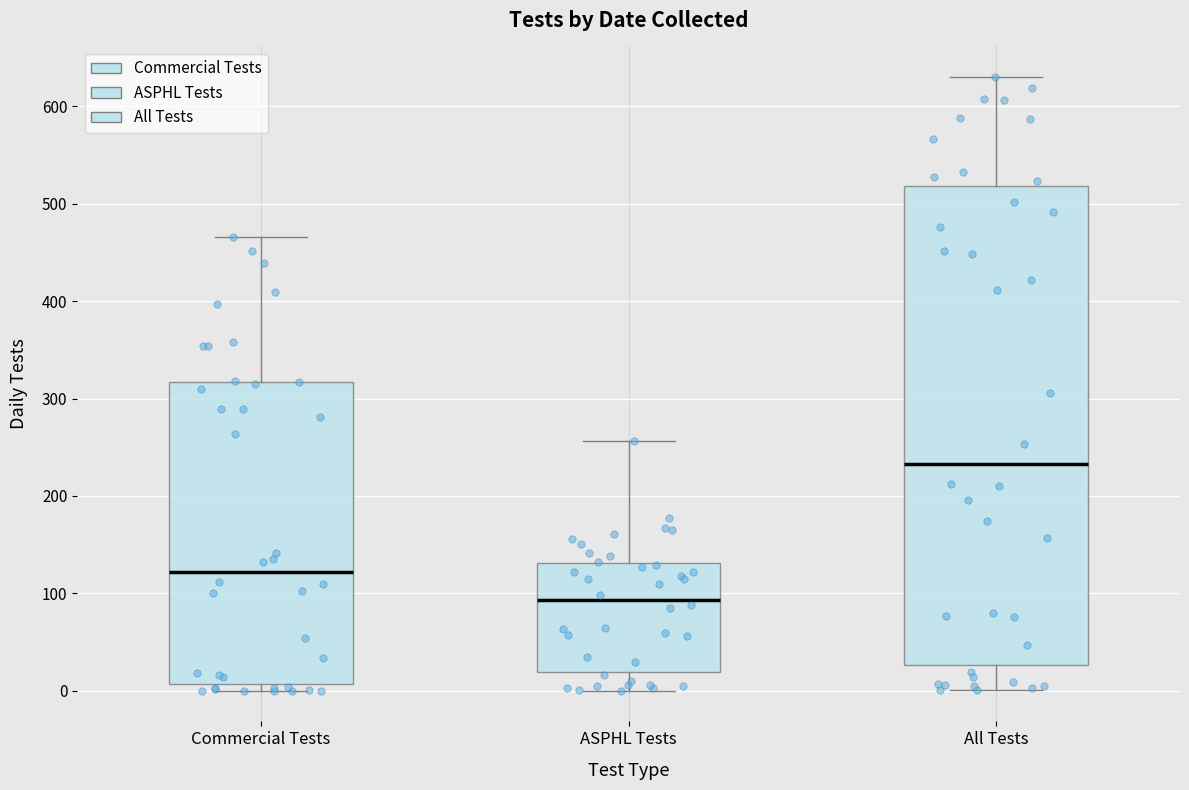

Where is the lower edge of the box for All Tests on the y-axis? The values are not printed on the chart, so give them approximately, as read against the axis.

30